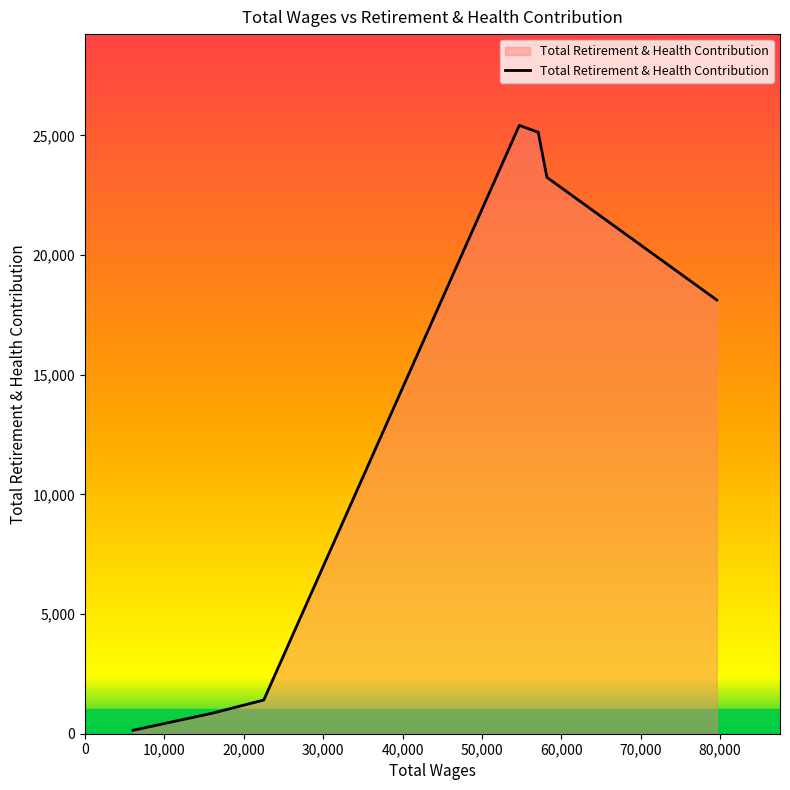

What is the difference between the maximum and minimum values?

25278